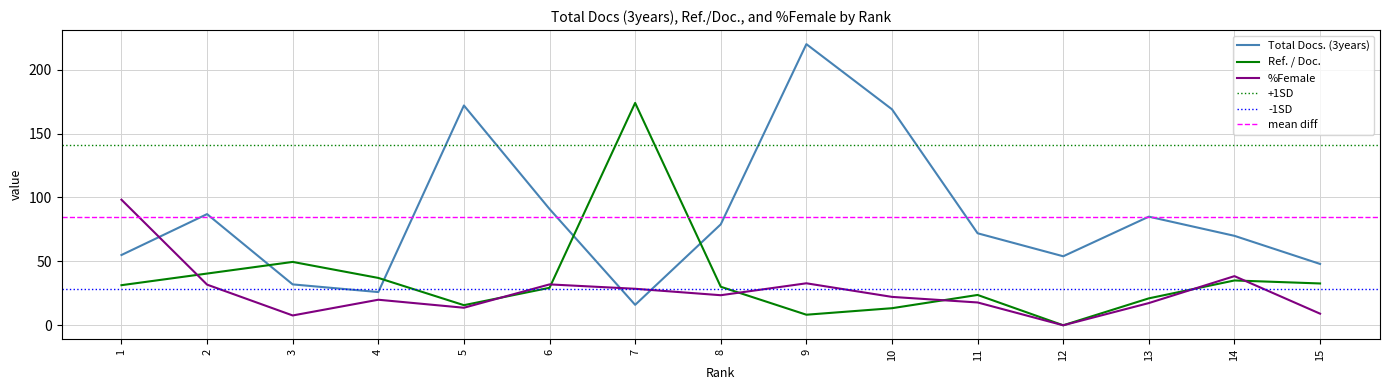

List the series in order of their peak value, lowest first.

%Female, Ref. / Doc., Total Docs. (3years)